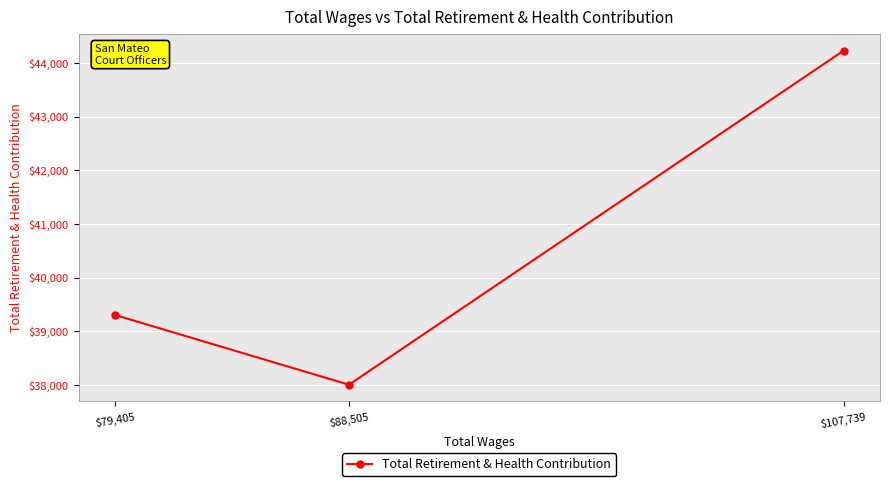

What position from the left is $88,505?

2